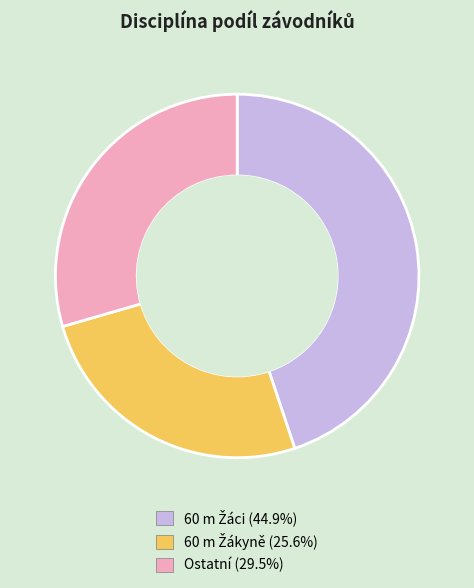

Is there any slice that represents more than half of the pie?

No